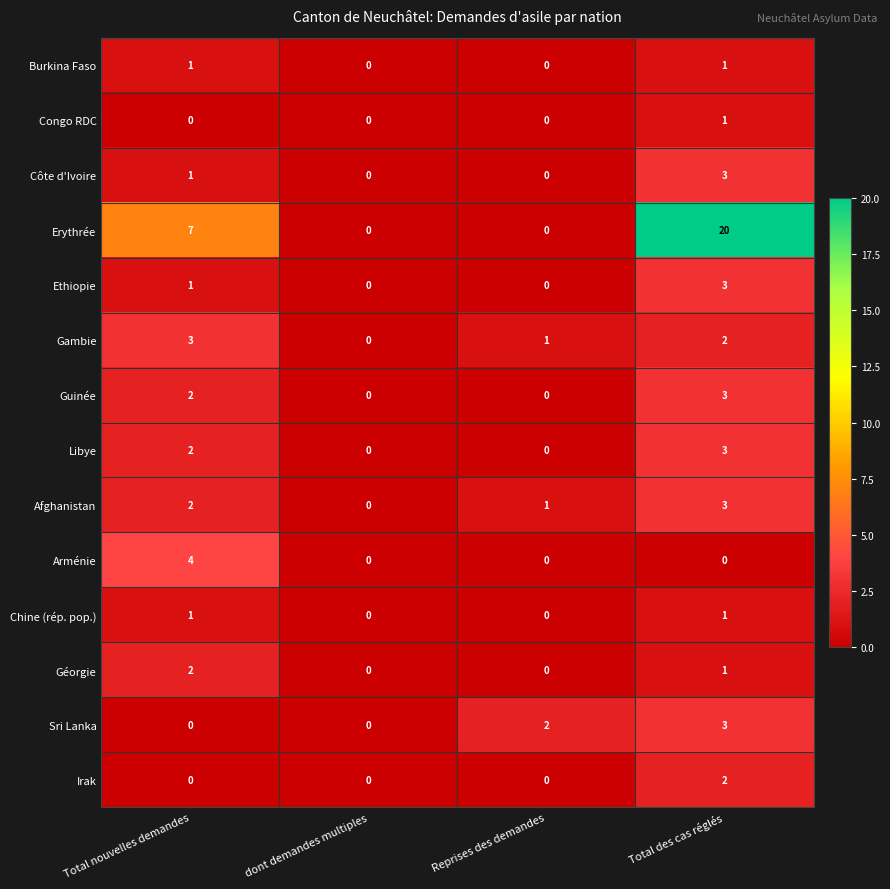

Which series has the largest total across all categories?

Erythrée